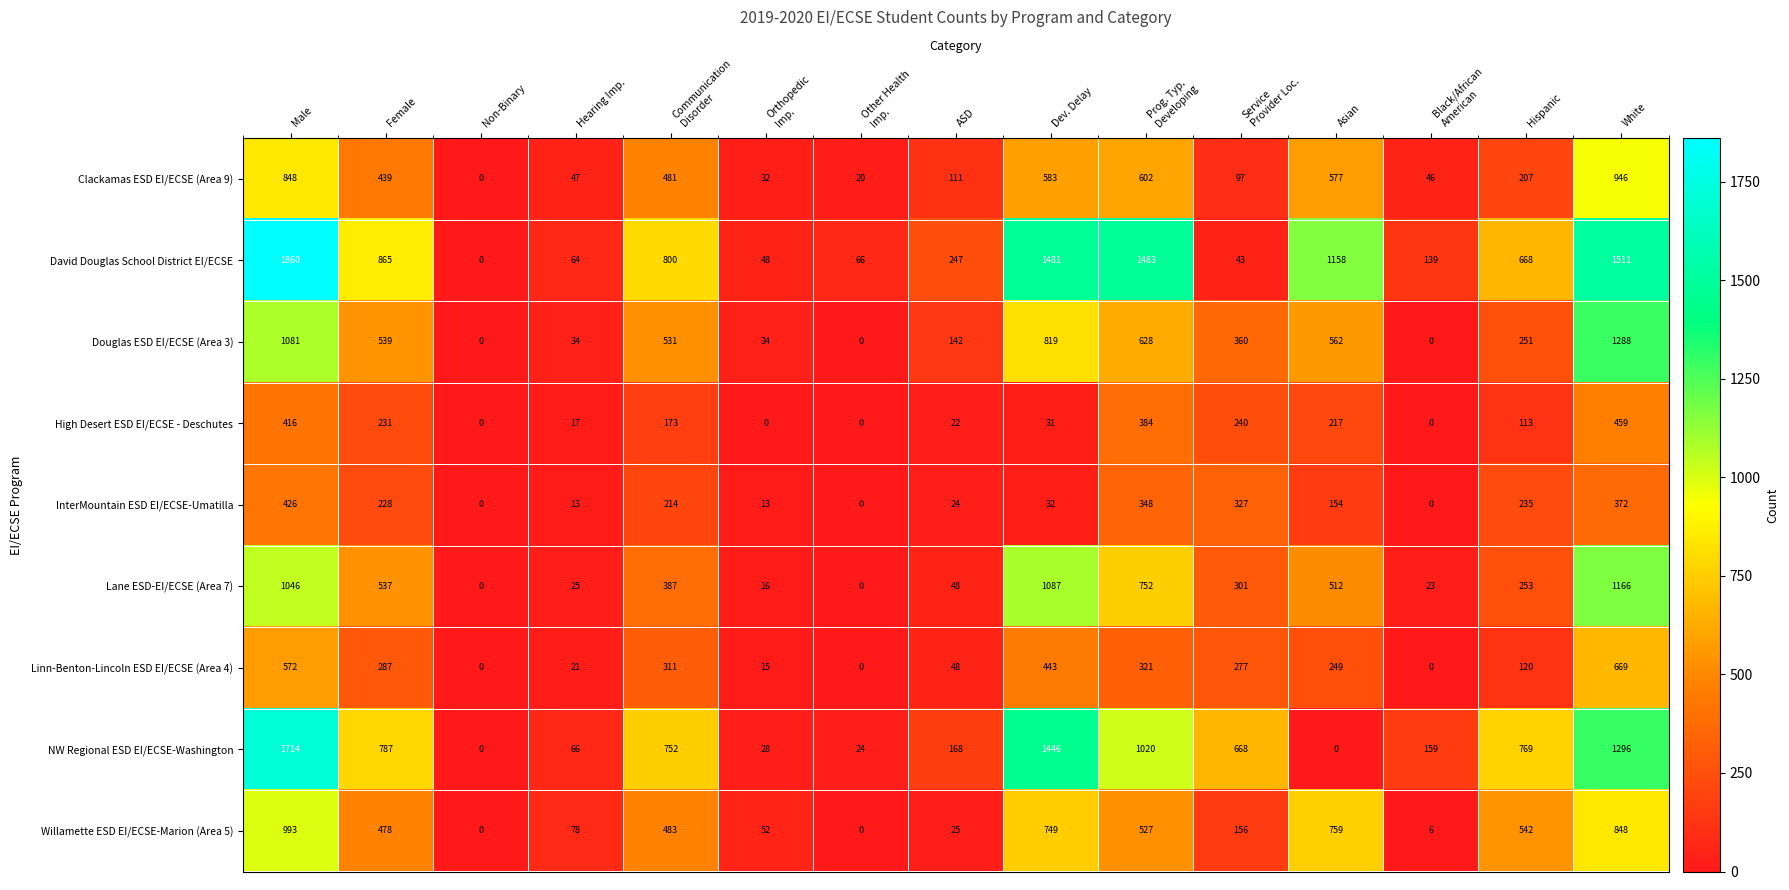

What is the difference between the highest and lowest values at Female?

637